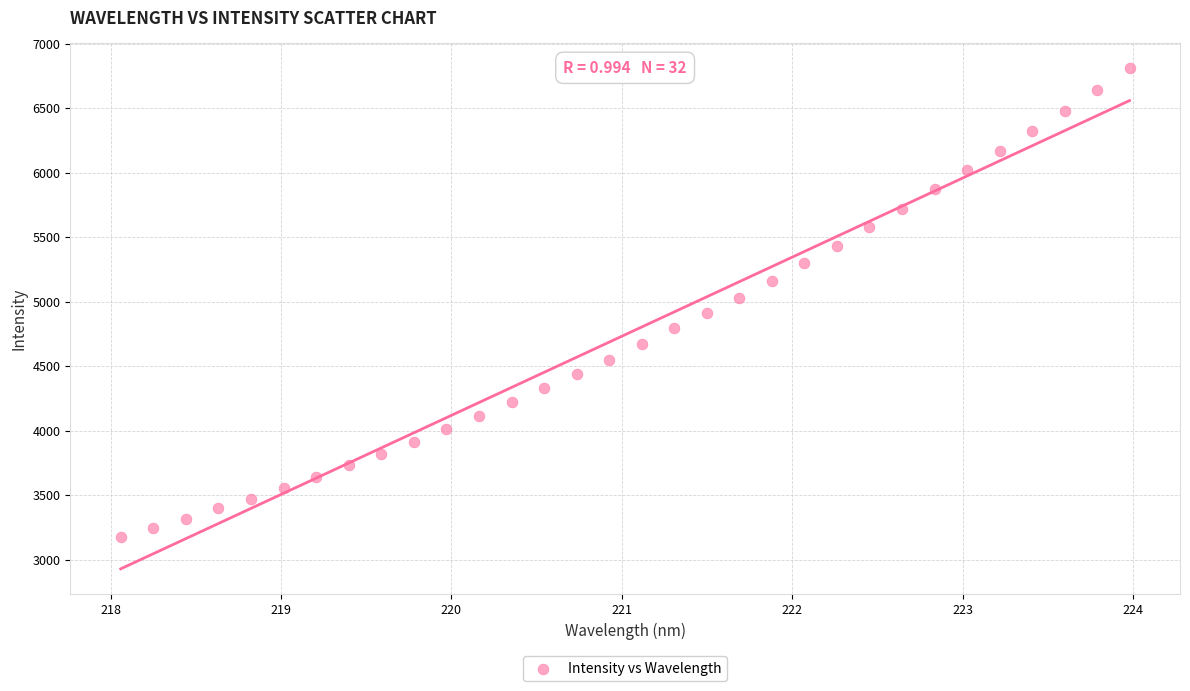

What is the range of X values (max minus min)?

5.9